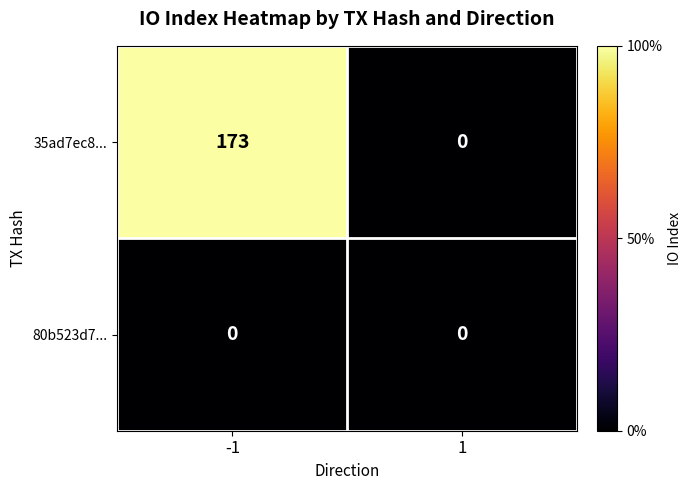

Count the number of categories in the chart.

2